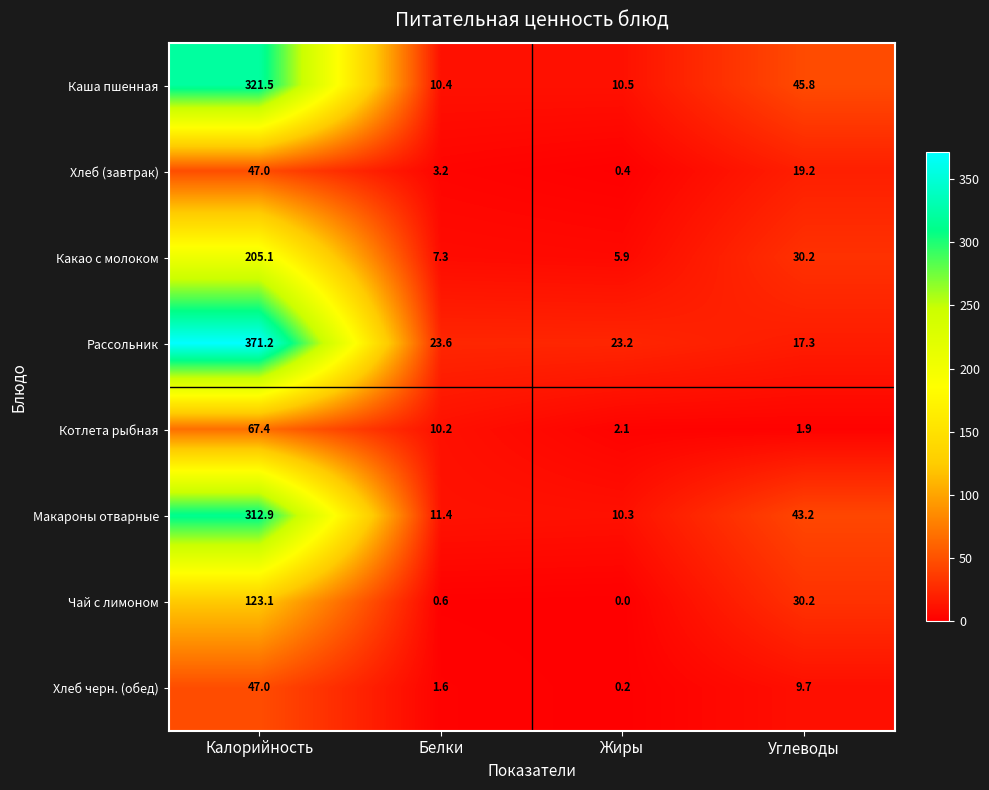

List the labels in order of Каша пшенная value, smallest first.

Белки, Жиры, Углеводы, Калорийность